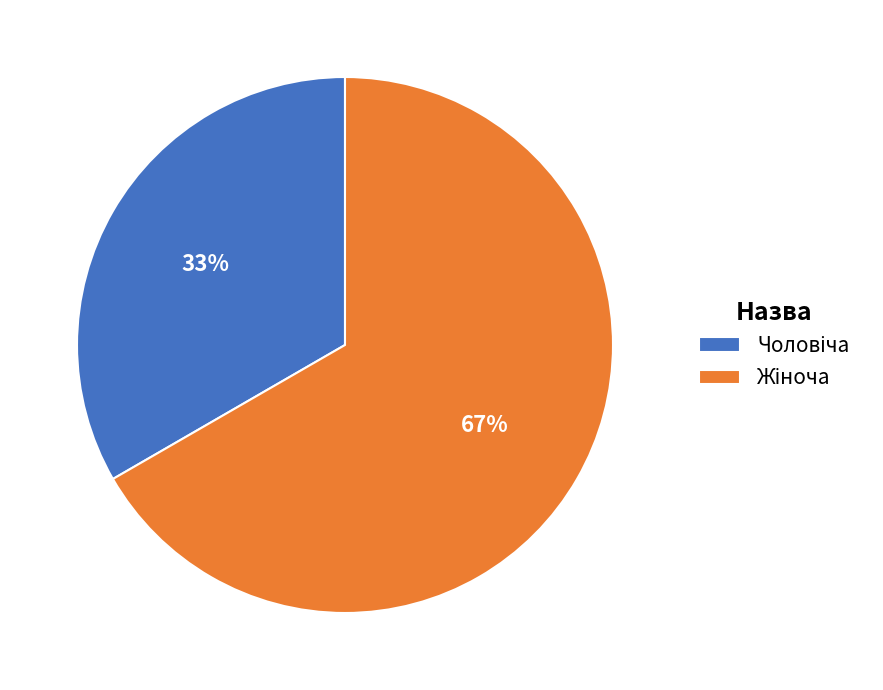

To the nearest percent, what is the average slice percentage?

50%